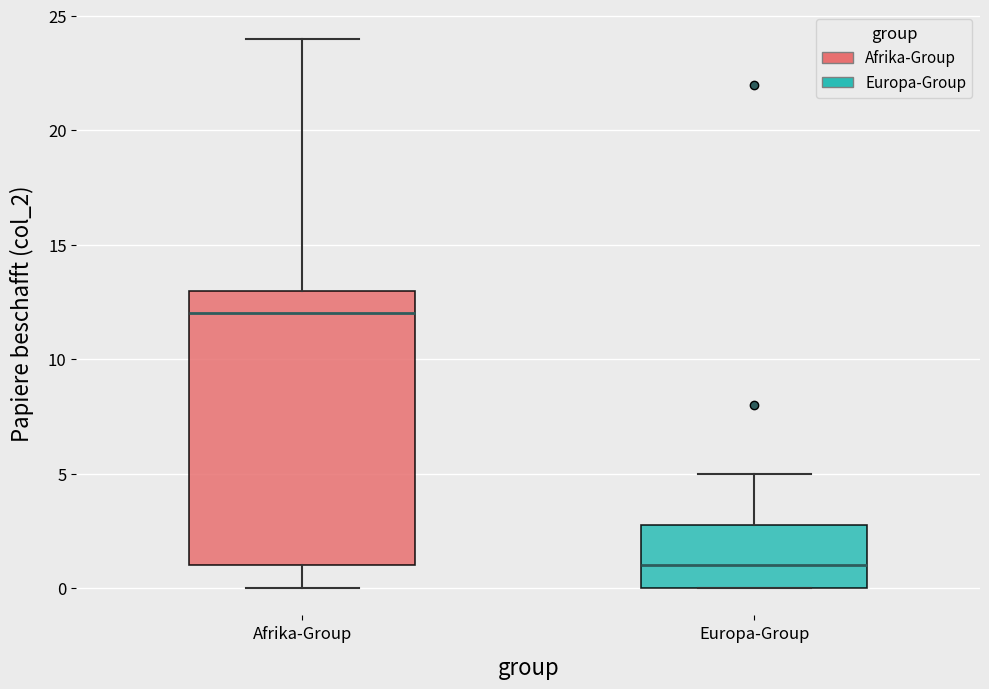

Reading left to right, transcribe this box plot: for each box, give where its median line is, the range the box spans, and where its two whiskers end, as read against the y-axis. The values are not printed on the chart, so give them approximately, as read against the axis.

Afrika-Group: median 12, box 1 to 13, whiskers 0 to 24
Europa-Group: median 1, box 0 to 3, whiskers 0 to 5